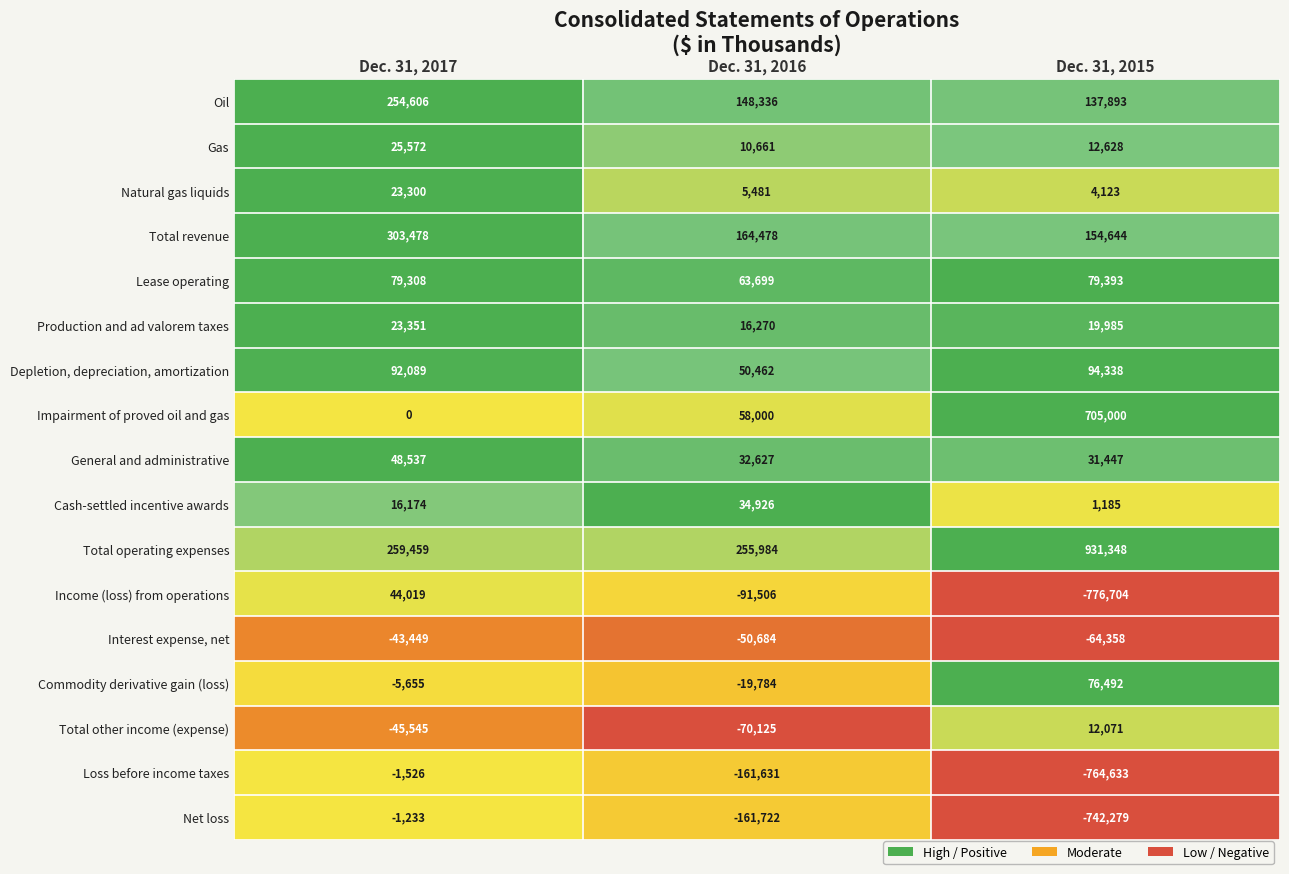

At which label is Impairment of proved oil and gas closest to 352500?

Dec. 31, 2016